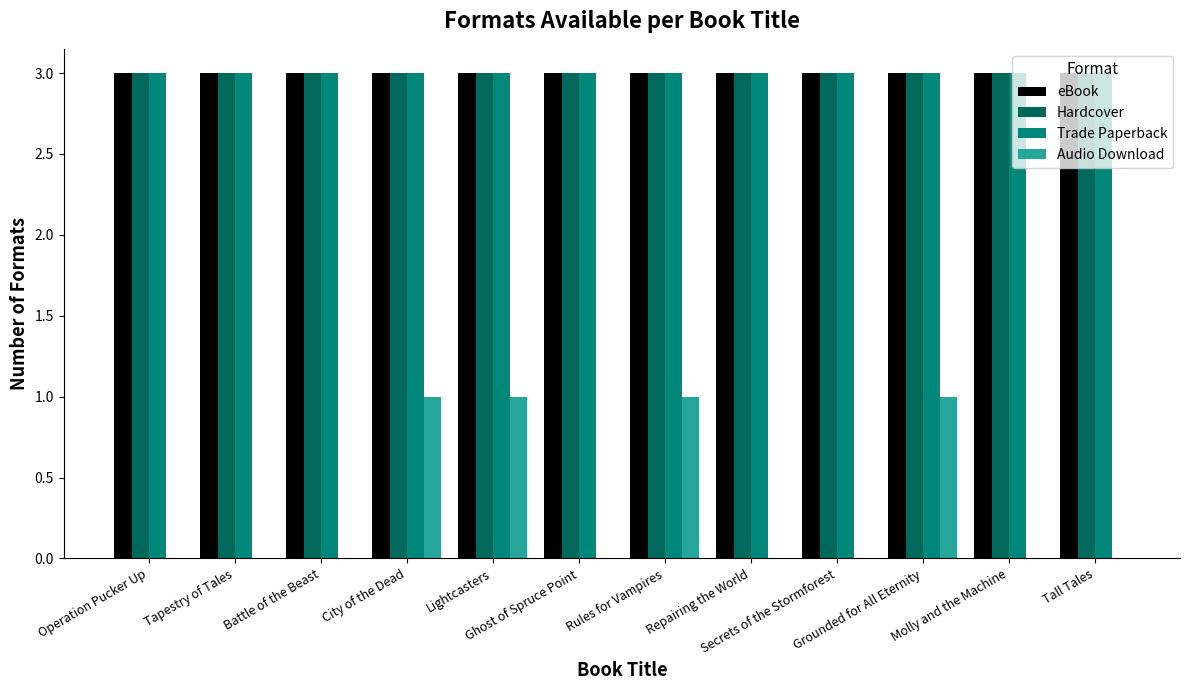

What is the spread (max minus min) of values at Tall Tales?

3